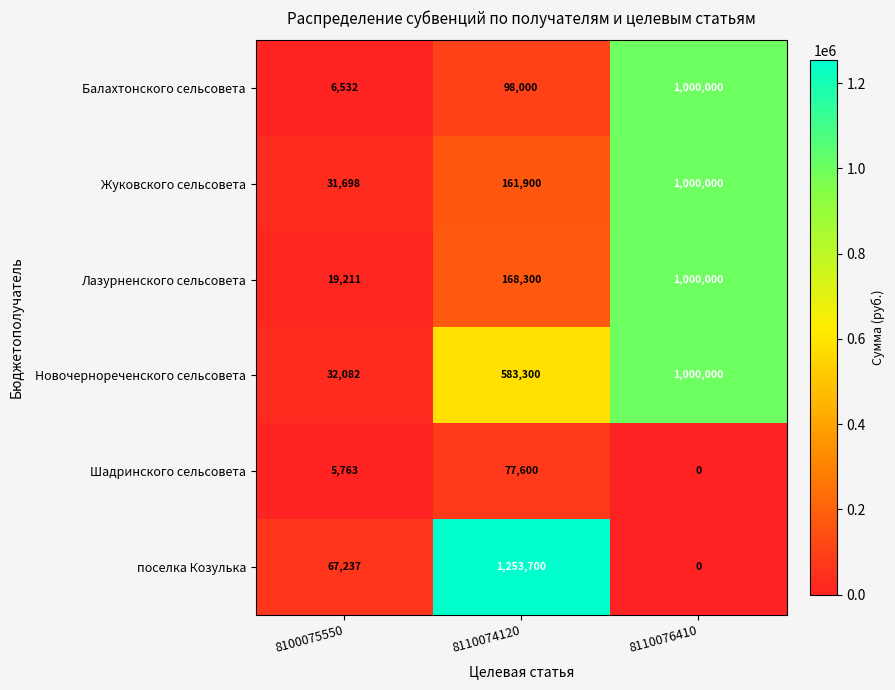

Which series has the largest total across all categories?

Новочернореченского сельсовета